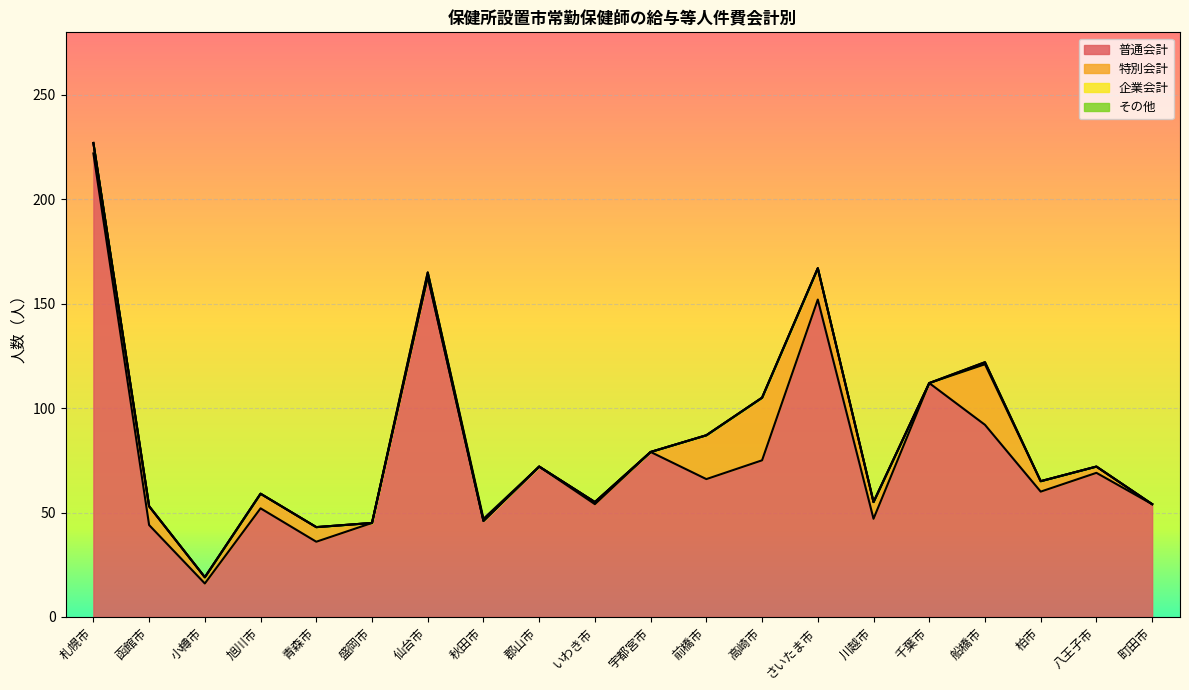

What is the total value across all series at 宇都宮市?

79